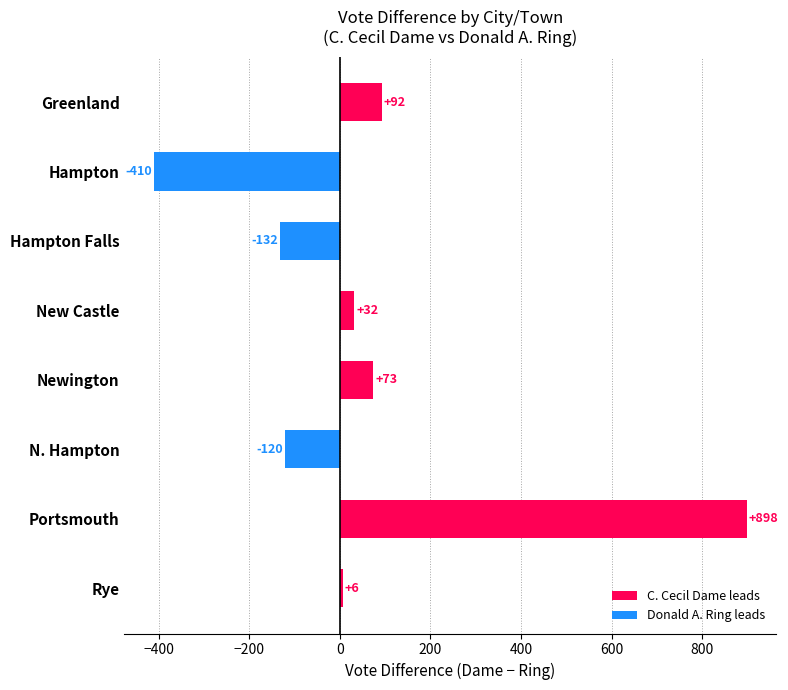

What is the difference between the maximum and minimum values?

1308